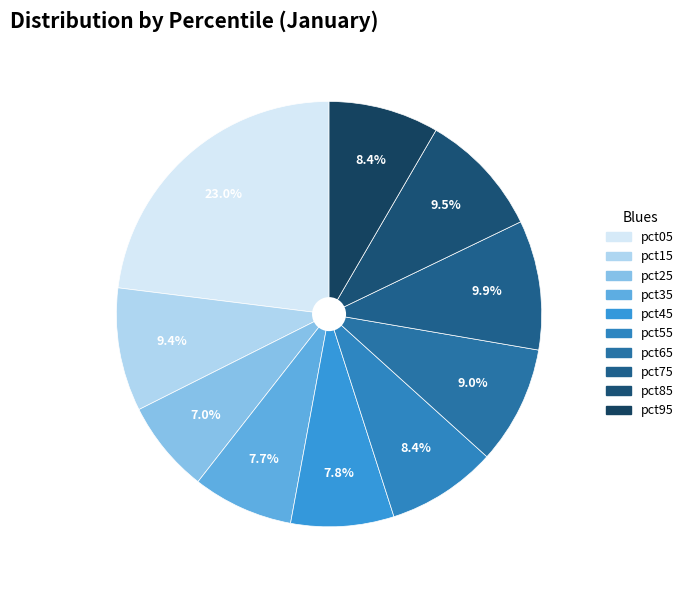

Which slice is the smallest?

pct25